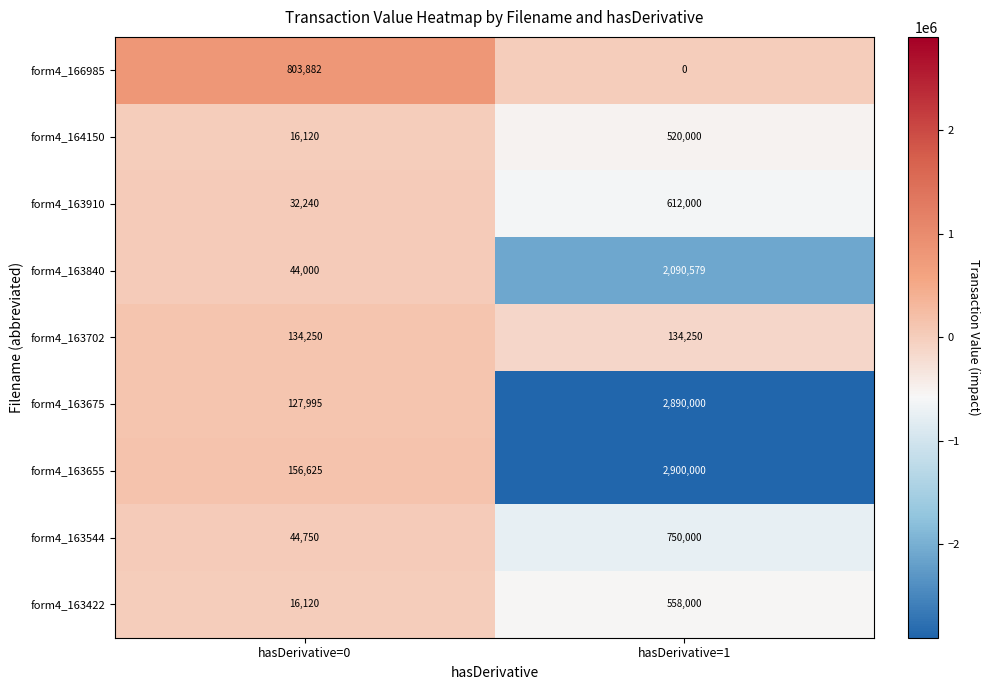

Reading right to left, what are all the values shown in this chart?

form4_166985: hasDerivative=1=0	hasDerivative=0=803882
form4_164150: hasDerivative=1=520000	hasDerivative=0=16120
form4_163910: hasDerivative=1=612000	hasDerivative=0=32240
form4_163840: hasDerivative=1=2090579	hasDerivative=0=44000
form4_163702: hasDerivative=1=134250	hasDerivative=0=134250
form4_163675: hasDerivative=1=2890000	hasDerivative=0=127995
form4_163655: hasDerivative=1=2900000	hasDerivative=0=156625
form4_163544: hasDerivative=1=750000	hasDerivative=0=44750
form4_163422: hasDerivative=1=558000	hasDerivative=0=16120